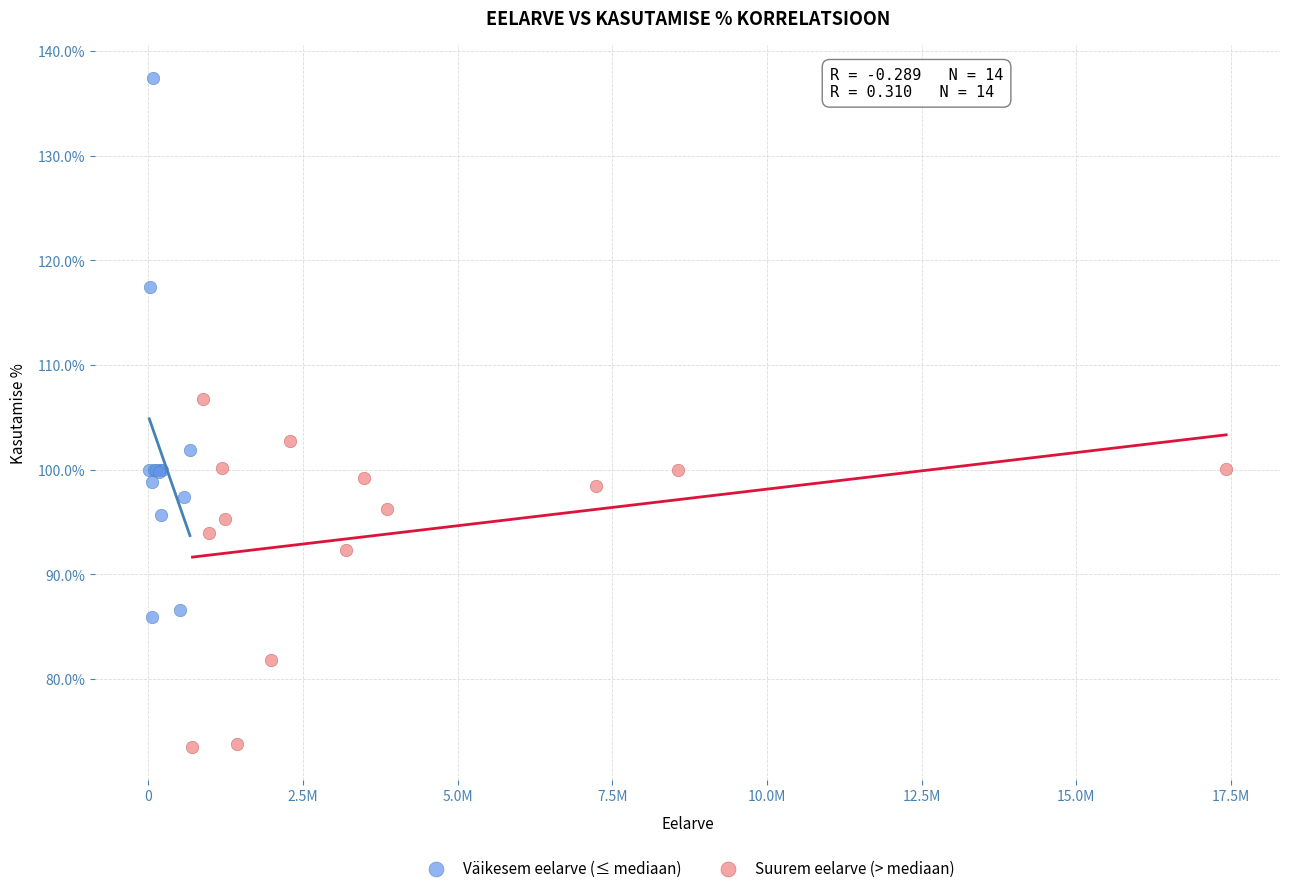

Which series has the largest Y range (max minus min)?

Väikesem eelarve (≤ mediaan)